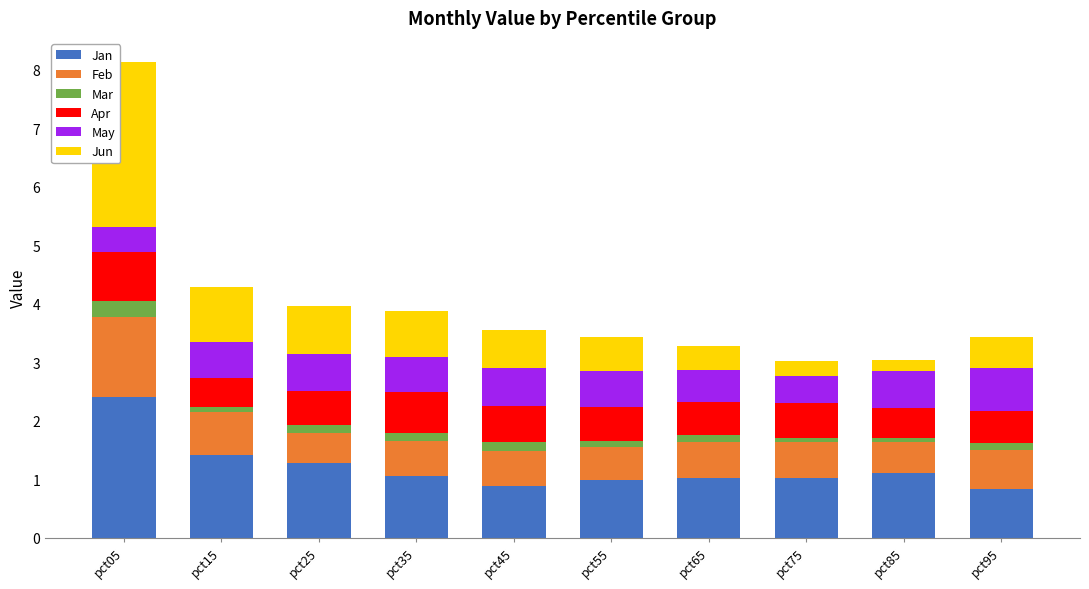

What is the minimum value for Jan?

0.8